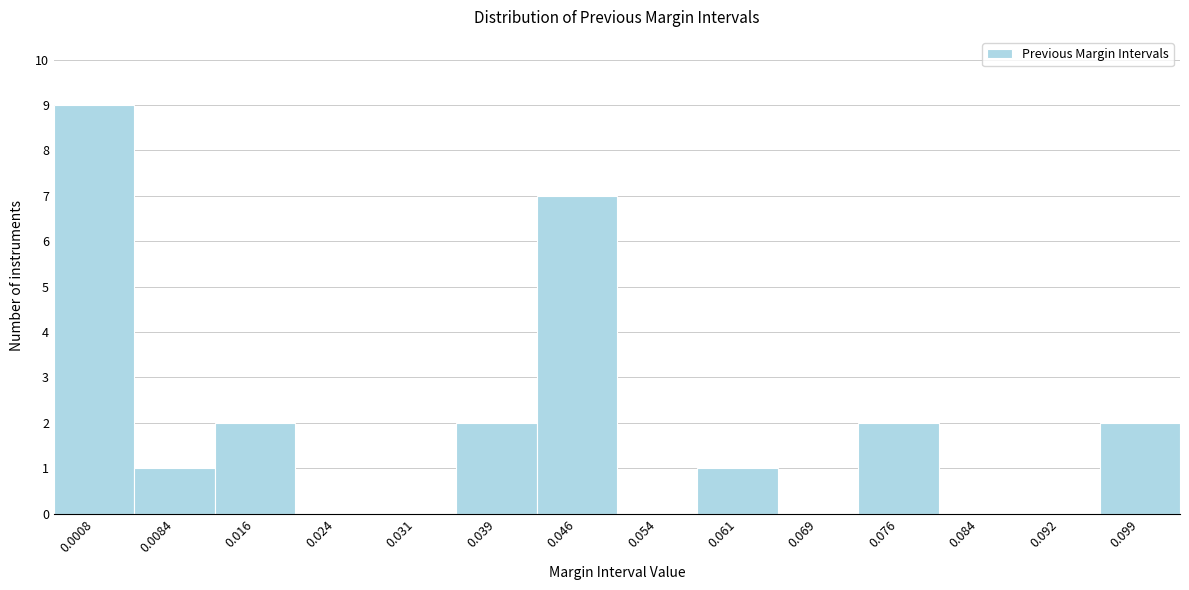

Reading left to right, what are all the values shown in this chart?

0.0008=9	0.0084=1	0.016=2	0.024=0	0.031=0	0.039=2	0.046=7	0.054=0	0.061=1	0.069=0	0.076=2	0.084=0	0.092=0	0.099=2